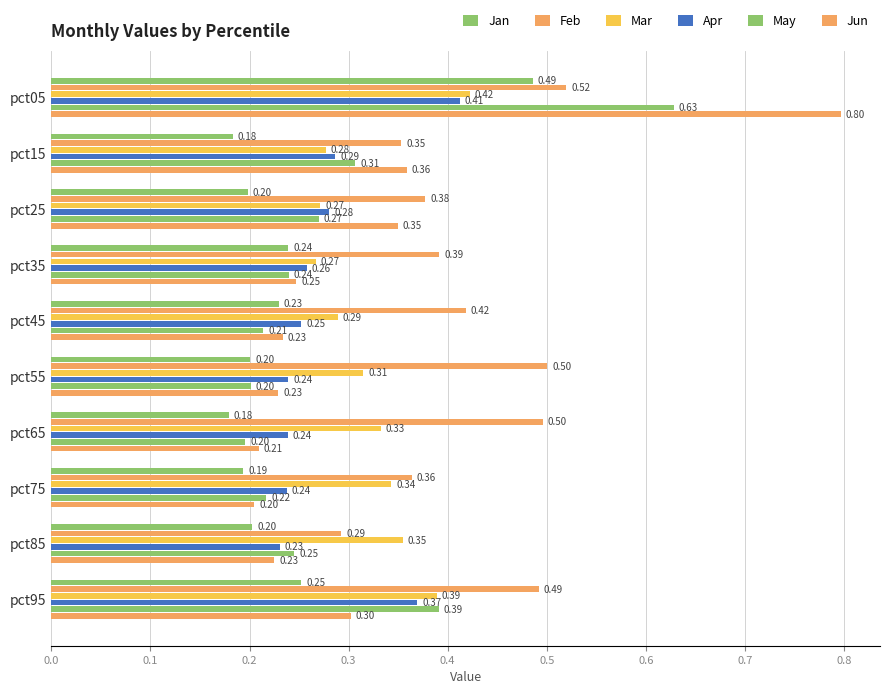

Reading right to left, what are all the values shown in this chart?

Jan: 0.3	0.2	0.2	0.2	0.2	0.2	0.2	0.2	0.2	0.5
Feb: 0.5	0.3	0.4	0.5	0.5	0.4	0.4	0.4	0.4	0.5
Mar: 0.4	0.4	0.3	0.3	0.3	0.3	0.3	0.3	0.3	0.4
Apr: 0.4	0.2	0.2	0.2	0.2	0.3	0.3	0.3	0.3	0.4
May: 0.4	0.2	0.2	0.2	0.2	0.2	0.2	0.3	0.3	0.6
Jun: 0.3	0.2	0.2	0.2	0.2	0.2	0.2	0.3	0.4	0.8